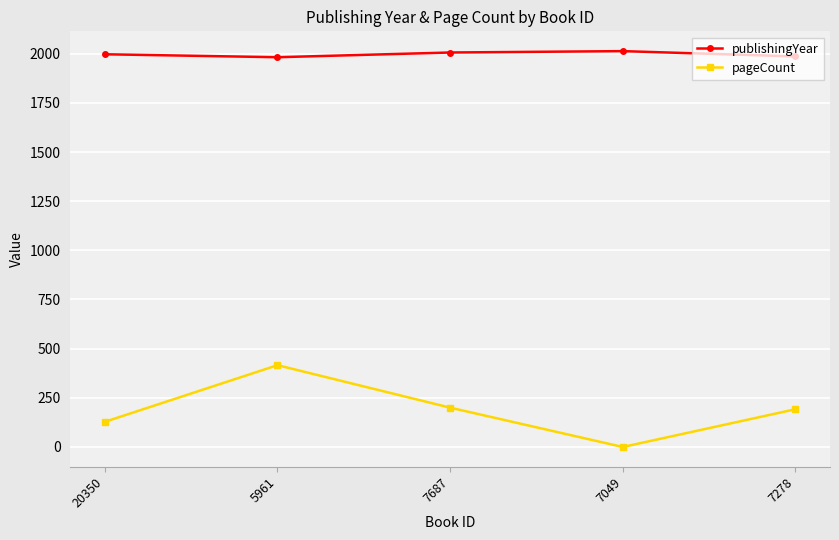

The value of pageCount at 5961 is 263. True or false?

False